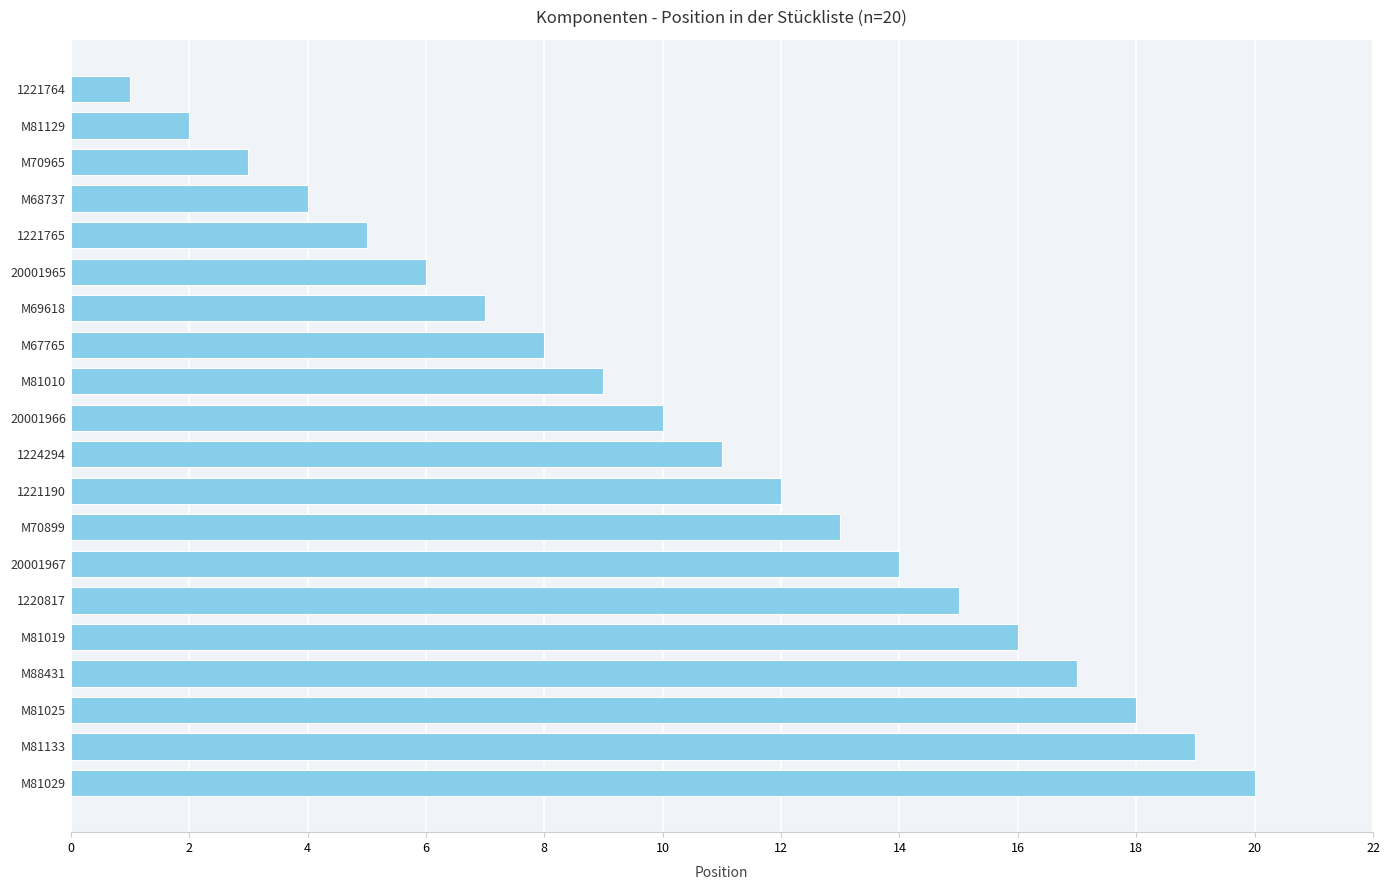

What is the greatest value displayed?

20